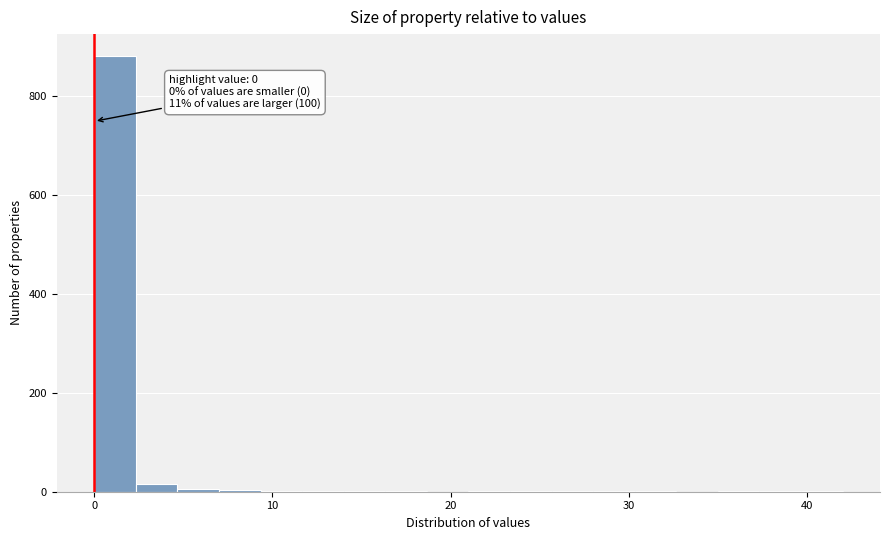

Read against the x-axis, roughly where is the centre of the tallest bar?

1